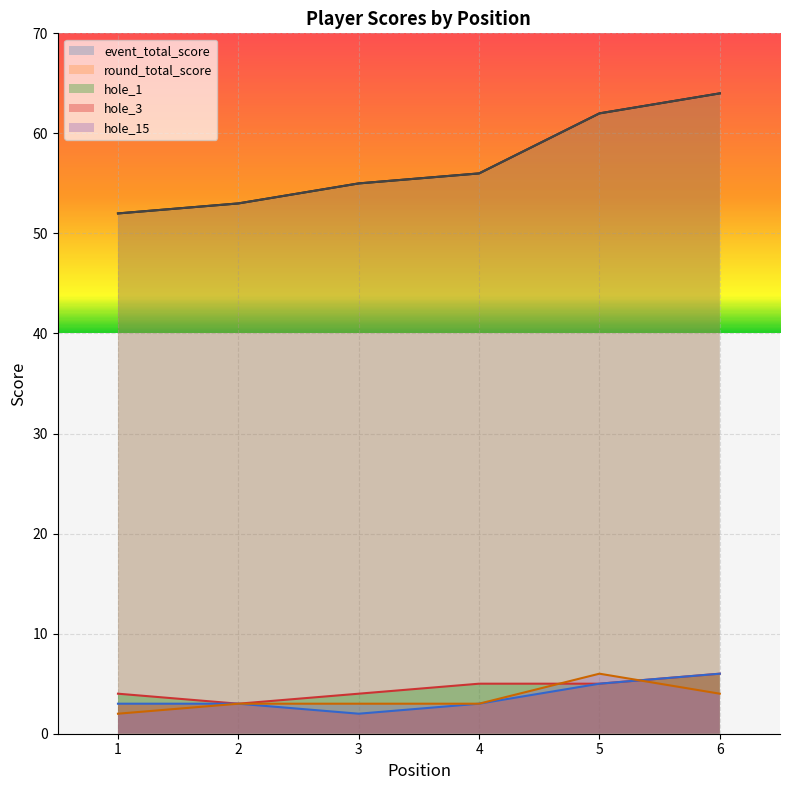

Reading left to right, transcribe all the data shown in this chart.

event_total_score: 1=52	2=53	3=55	4=56	5=62	6=64
round_total_score: 1=52	2=53	3=55	4=56	5=62	6=64
hole_1: 1=4	2=3	3=4	4=5	5=5	6=6
hole_3: 1=3	2=3	3=2	4=3	5=5	6=6
hole_15: 1=2	2=3	3=3	4=3	5=6	6=4